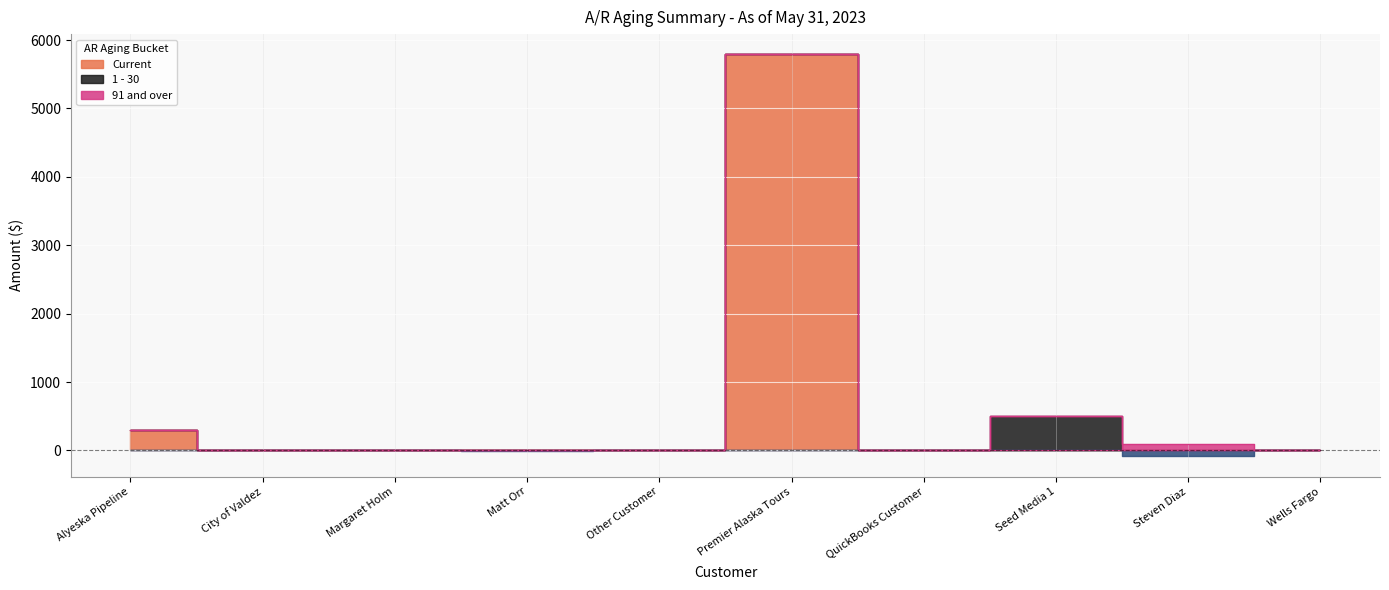

At which category is the sum across all series the highest?

Premier Alaska Tours